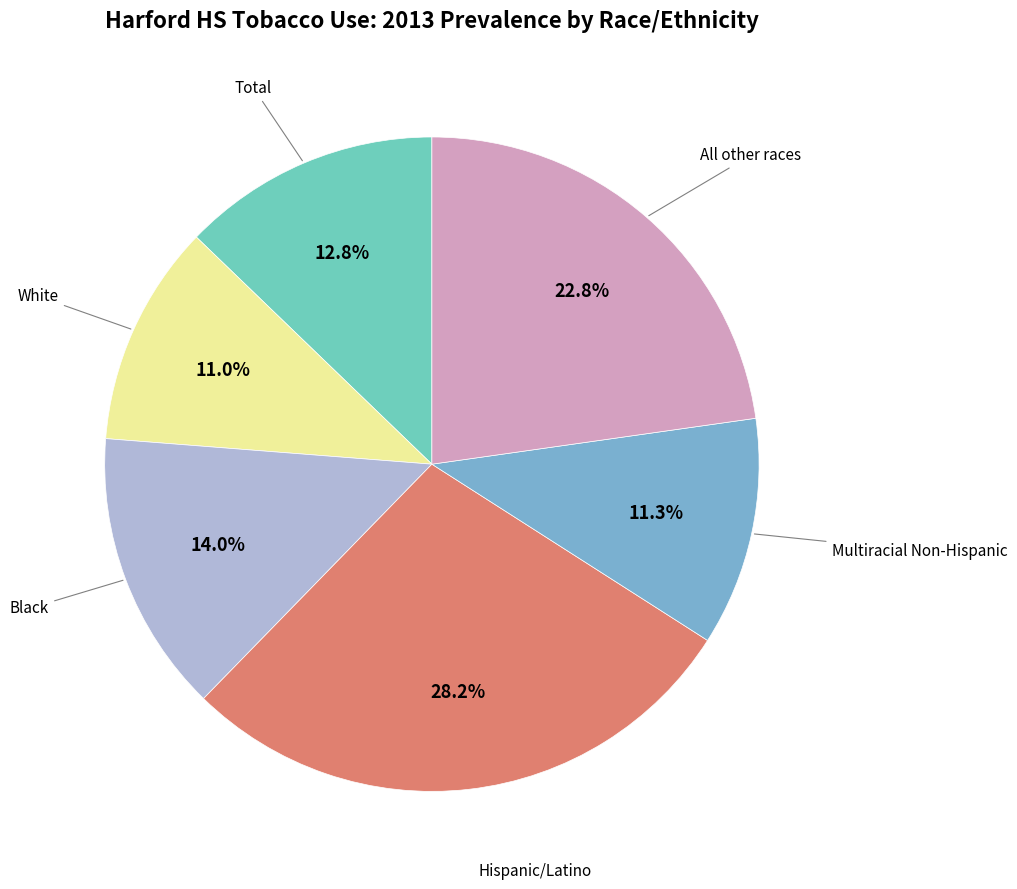

How many segments does this pie chart have?

6